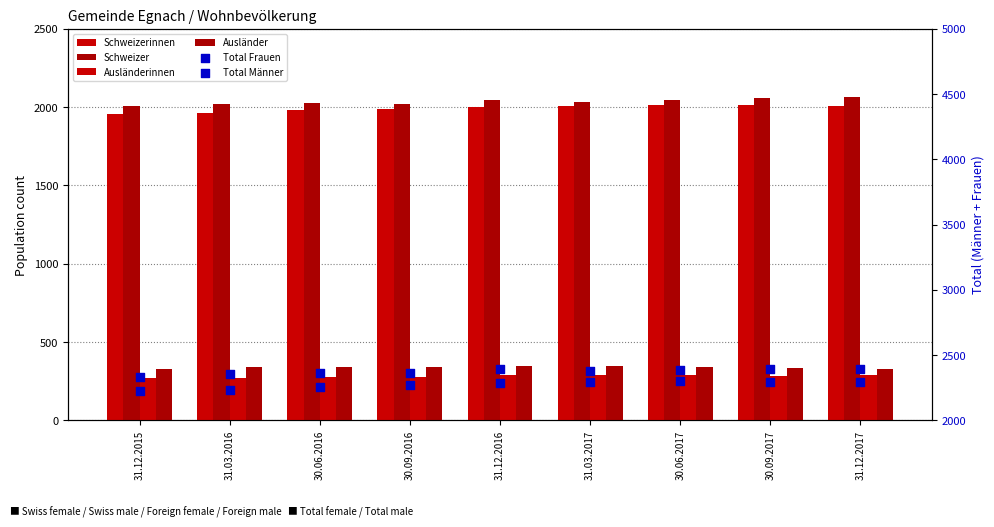

At how many categories does at least one series exceed 574?

9